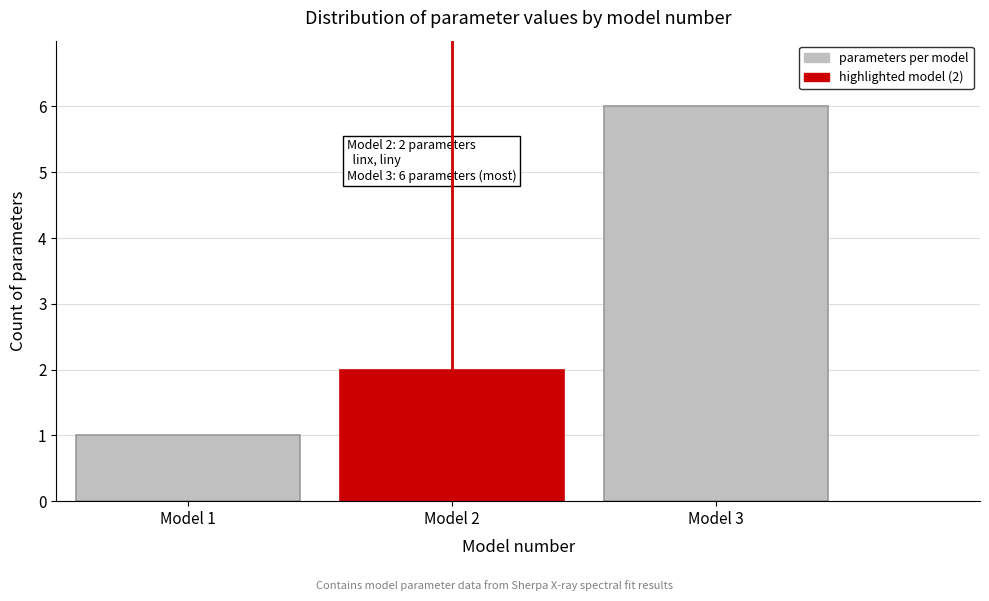

Reading left to right, extract all data points from this chart.

1	2	6